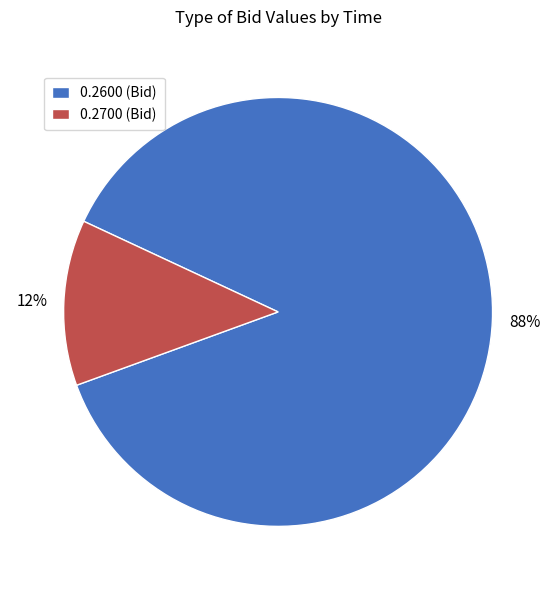

Count the number of slices in the pie.

2